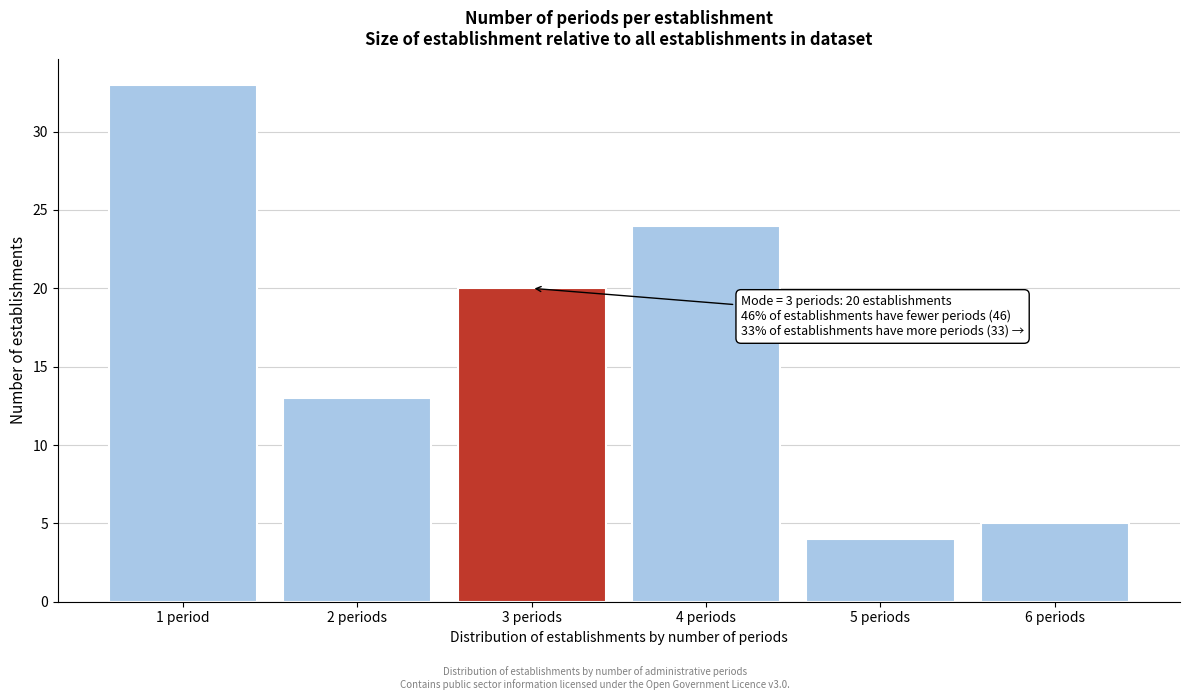

Reading left to right, list all the values displayed in this chart.

1 period=33	2 periods=13	3 periods=20	4 periods=24	5 periods=4	6 periods=5